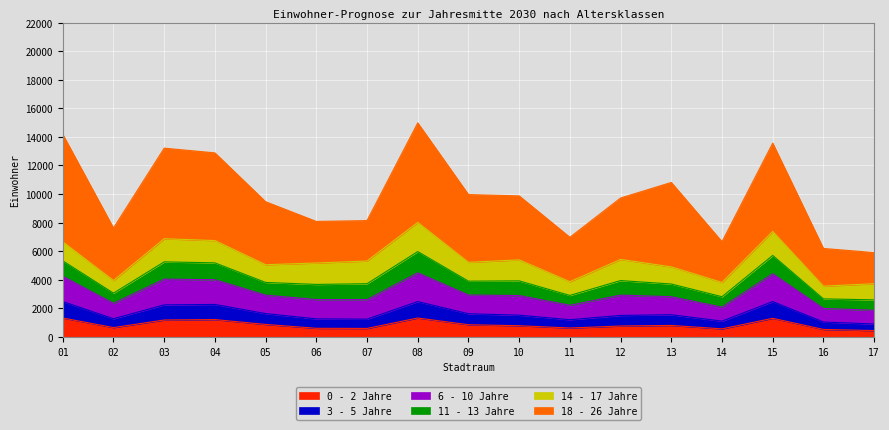

What is the total value across all series at 17?

5900